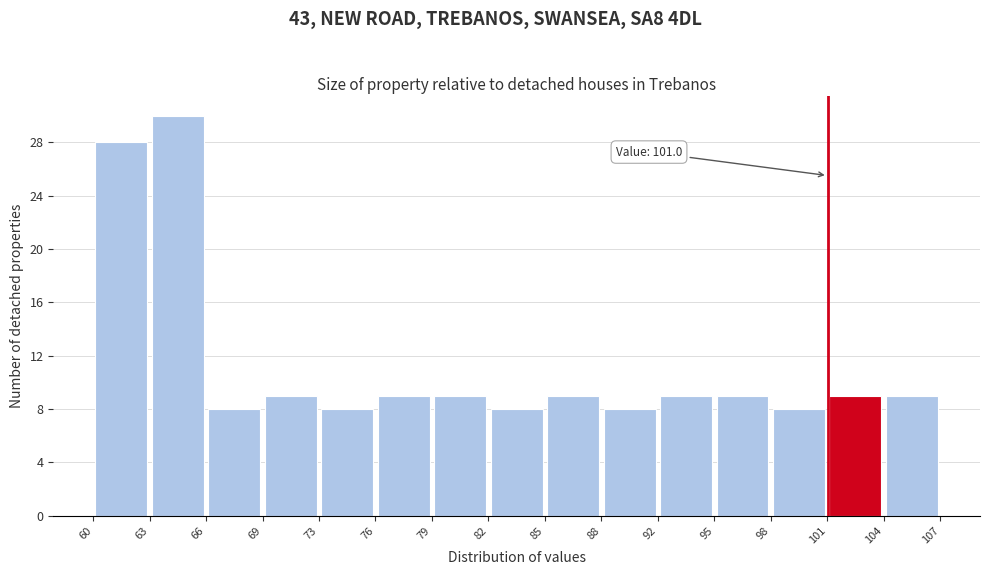

Which range on the x-axis has the tallest bar?

63 to 66